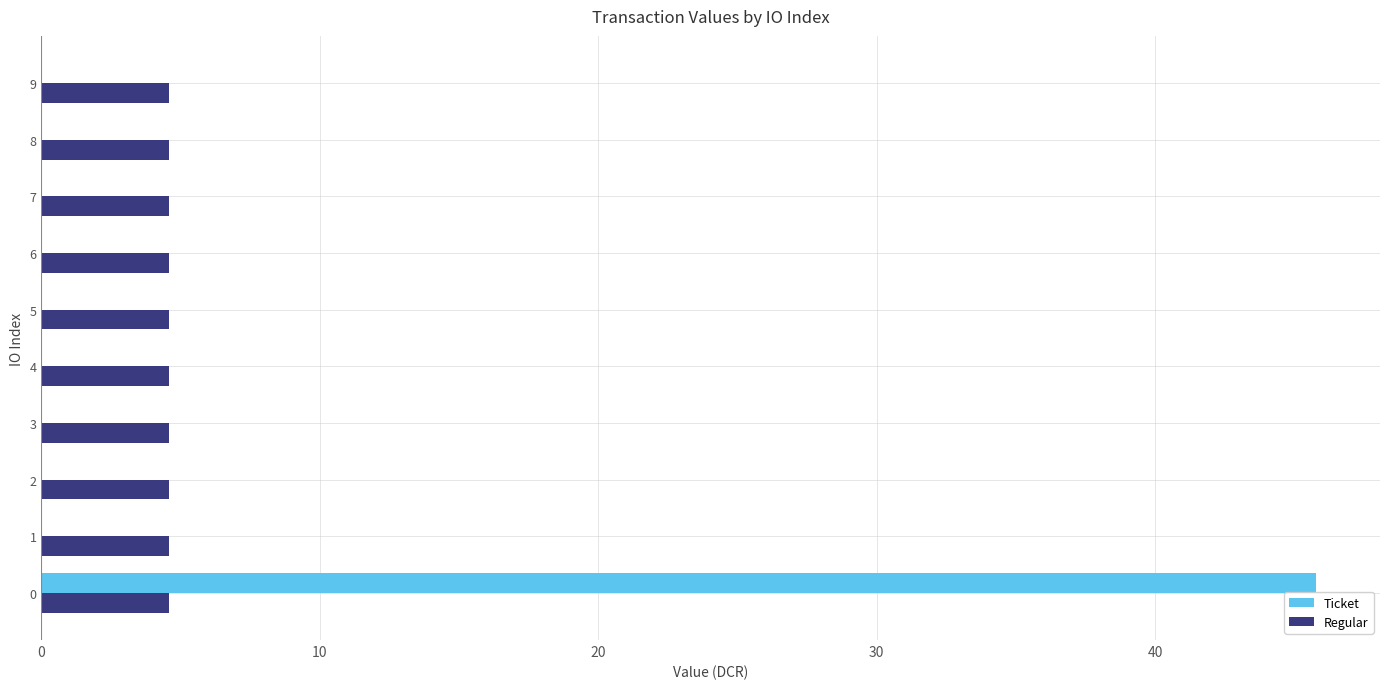

What is the sum of the Regular values at 7 and 4?

9.2